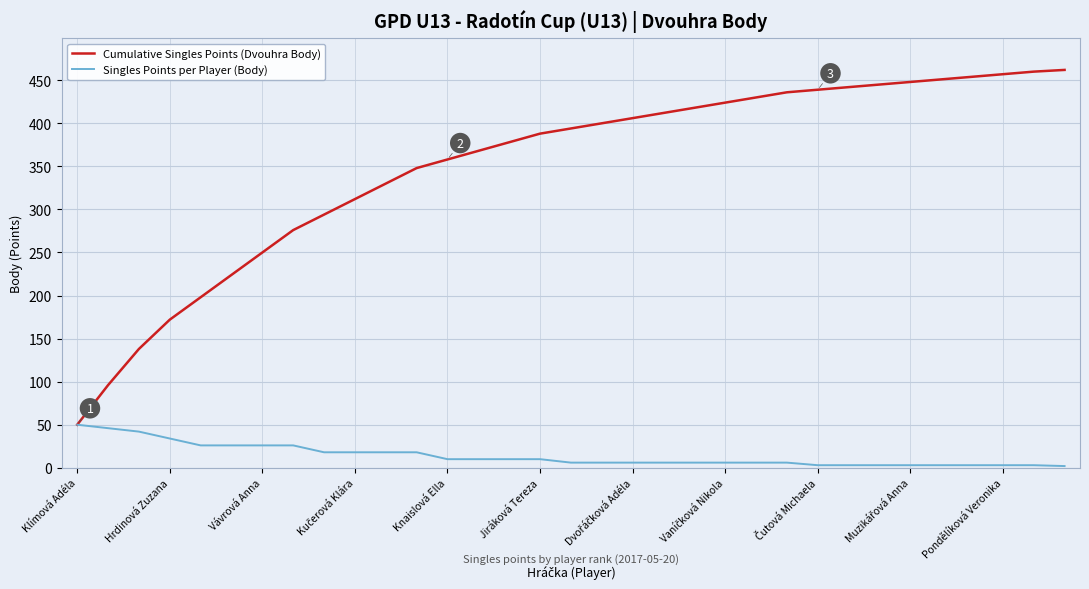

List the series in order of their peak value, lowest first.

Singles Points per Player (Body), Cumulative Singles Points (Dvouhra Body)